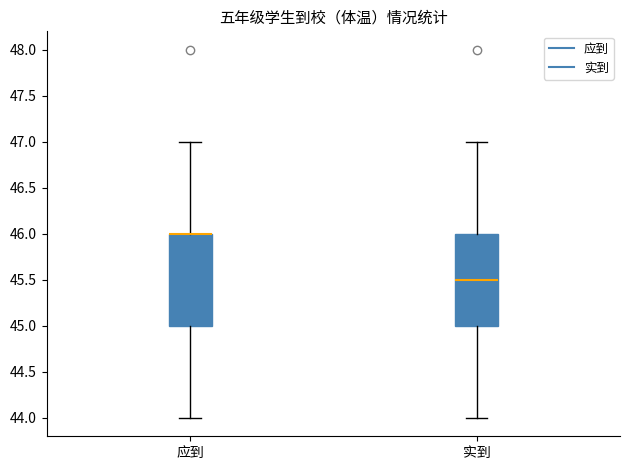

Where is the upper edge of the box for 实到 on the y-axis? The values are not printed on the chart, so give them approximately, as read against the axis.

46.0